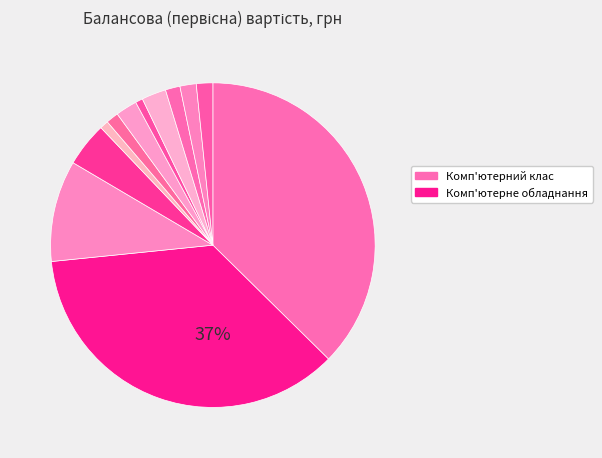

The Музичний центр Samsu slice represents 11% of the pie. True or false?

False